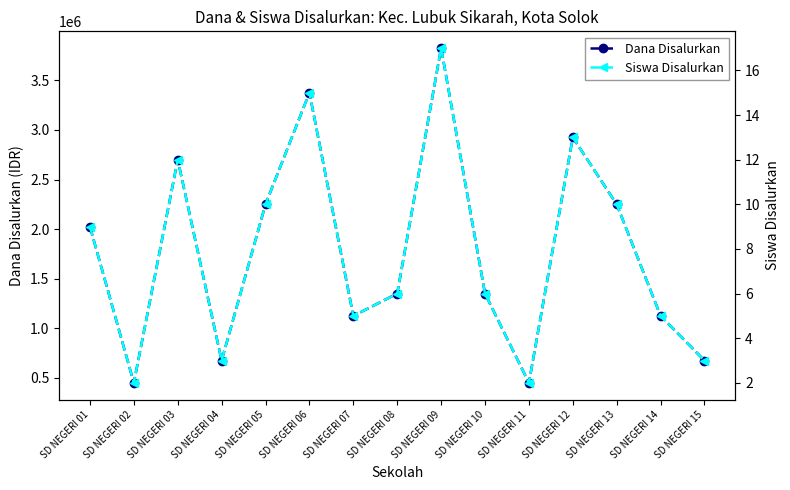

Is the value of Dana Disalurkan at SD NEGERI 08 greater than the value of Siswa Disalurkan at SD NEGERI 06?

Yes